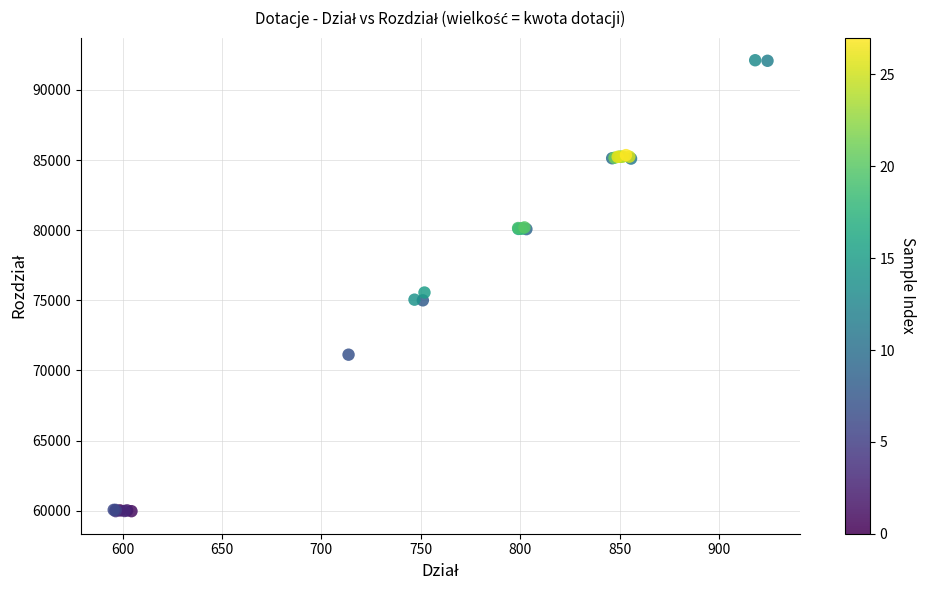

What Y value in the scatter plot is closest to 76043?

75555.9